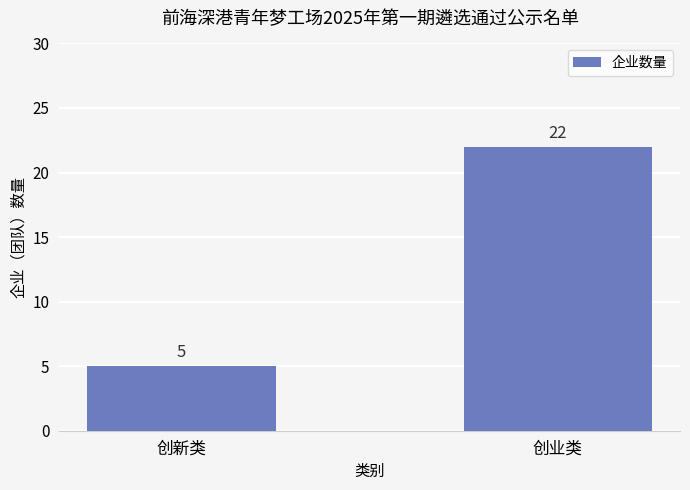

At which label is the value closest to 13?

创新类